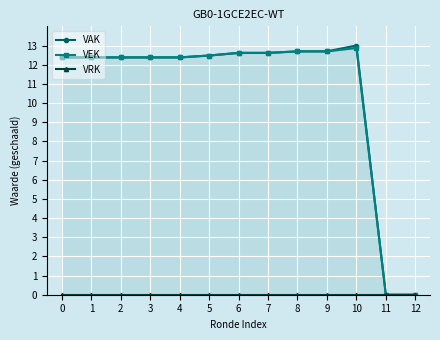

Reading left to right, what are all the values shown in this chart?

VAK: 0=12.4	1=12.4	2=12.4	3=12.4	4=12.4	5=12.5	6=12.6	7=12.6	8=12.7	9=12.7	10=13.0	11=0.0	12=0.0
VEK: 0=12.4	1=12.4	2=12.4	3=12.4	4=12.4	5=12.5	6=12.6	7=12.6	8=12.7	9=12.7	10=12.9	11=0.0	12=0.0
VRK: 0=0.0	1=0.0	2=0.0	3=0.0	4=0.0	5=0.0	6=0.0	7=0.0	8=0.0	9=0.0	10=0.0	11=0.0	12=0.0